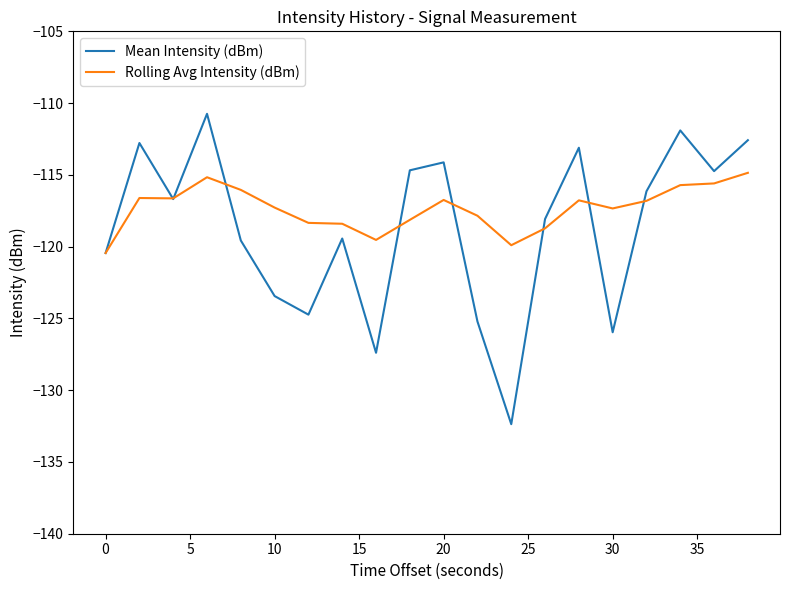

What is the smallest value displayed?

-132.4